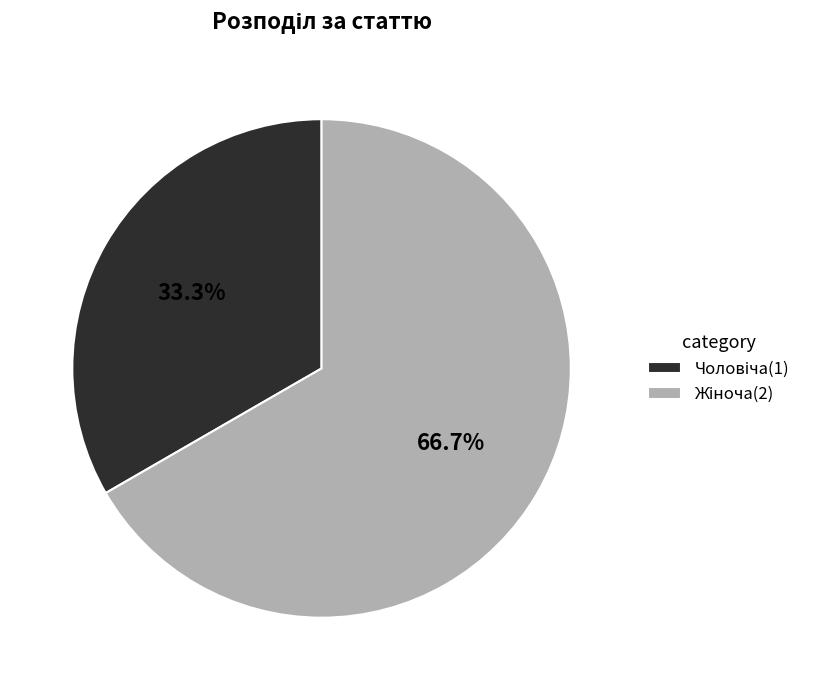

How many segments does this pie chart have?

2